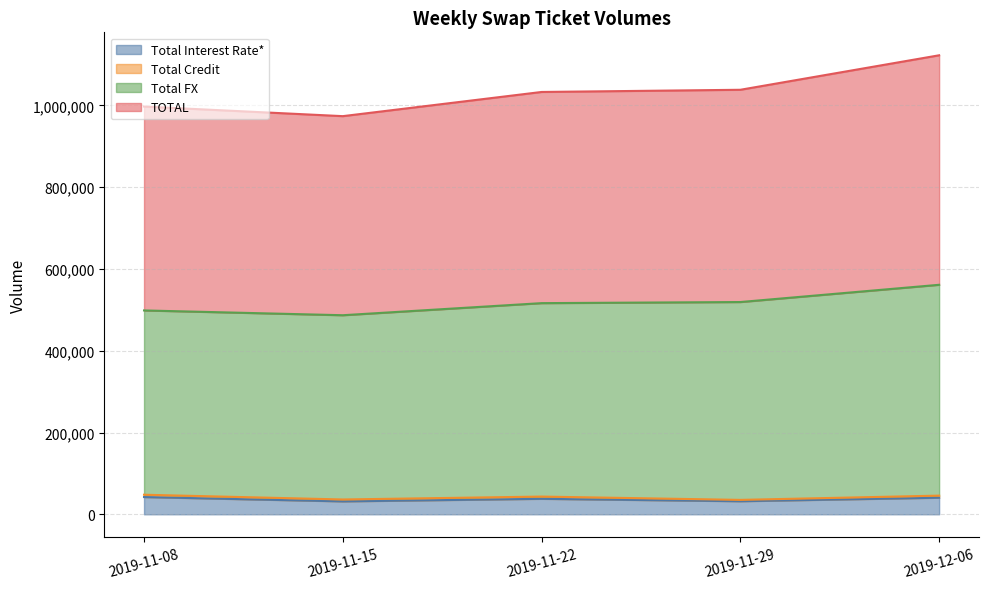

What is the value of the TOTAL point at the 5th from the left?

1122470